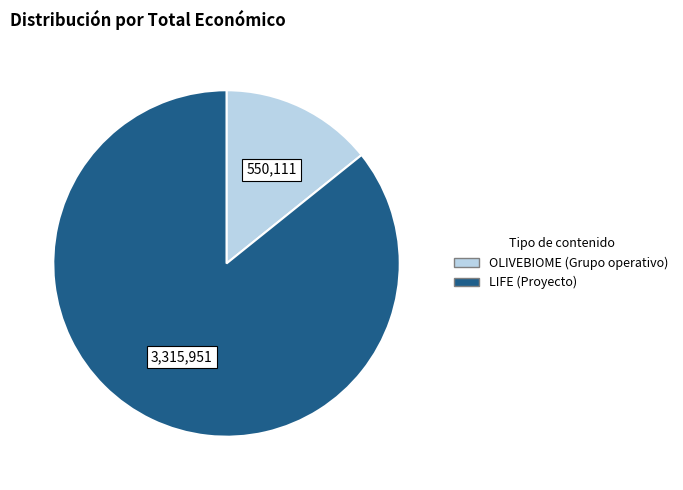

Is there a majority slice in this chart?

Yes